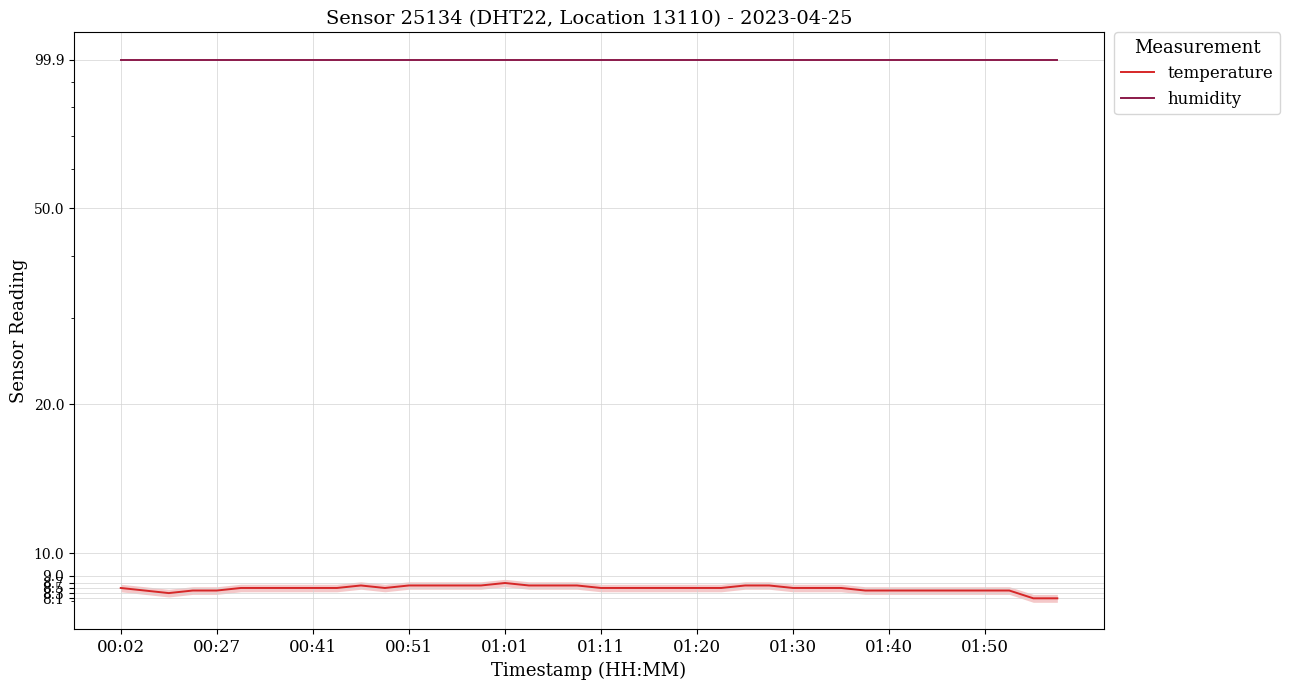

Which series has the largest total across all categories?

humidity